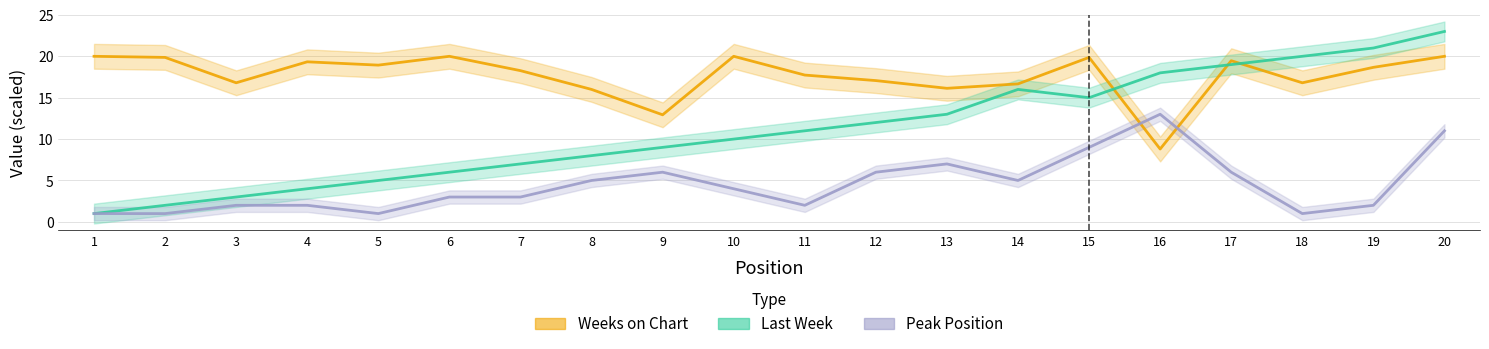

Which label corresponds to the largest value in the chart?

20